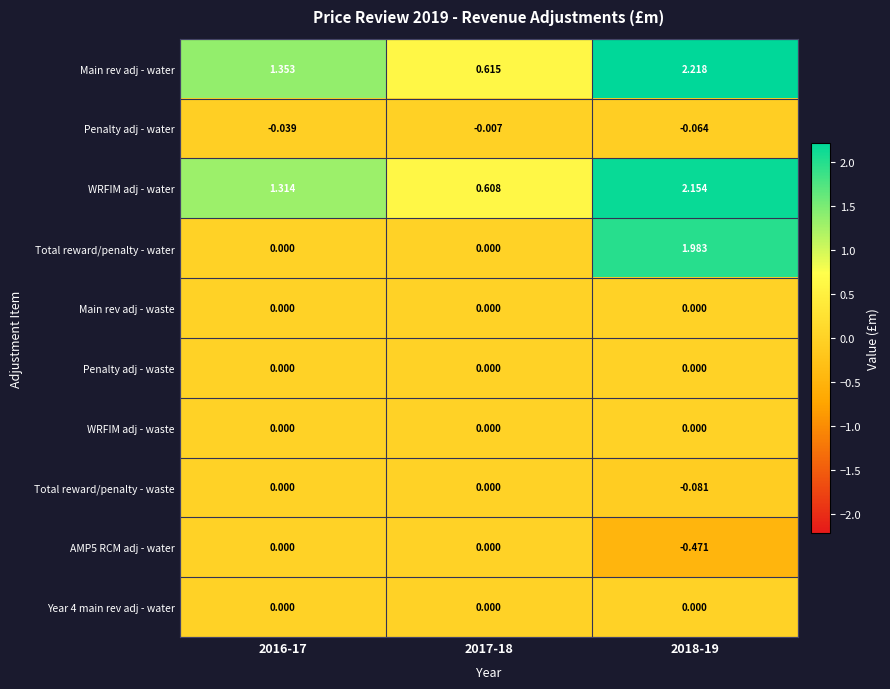

Which series has the widest spread of values?

Total reward/penalty - water